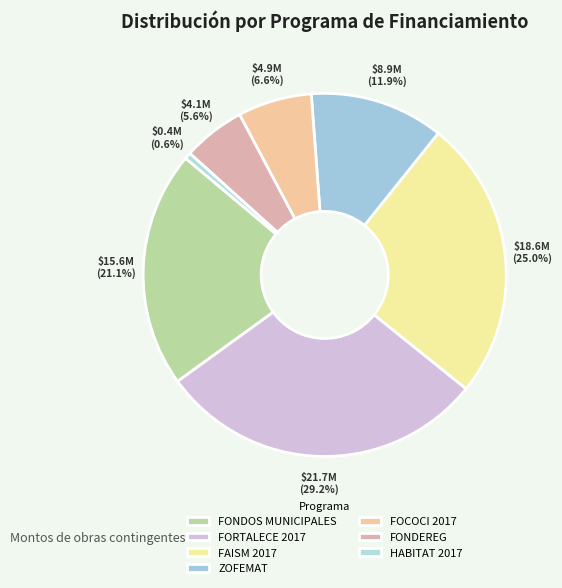

What percentage is the ZOFEMAT slice, to the nearest percent?

12%